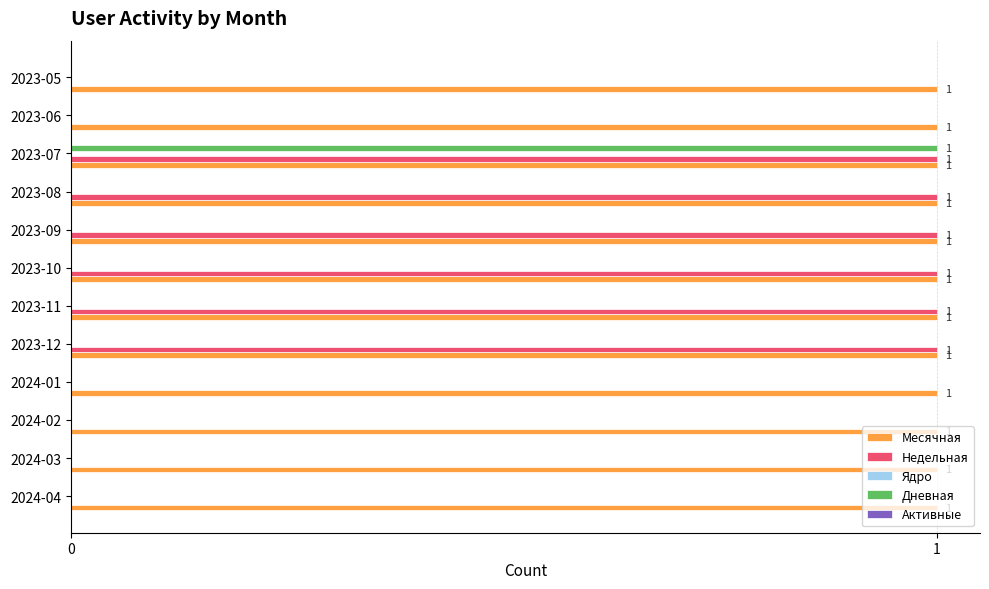

What is the sum of all Месячная values?

12